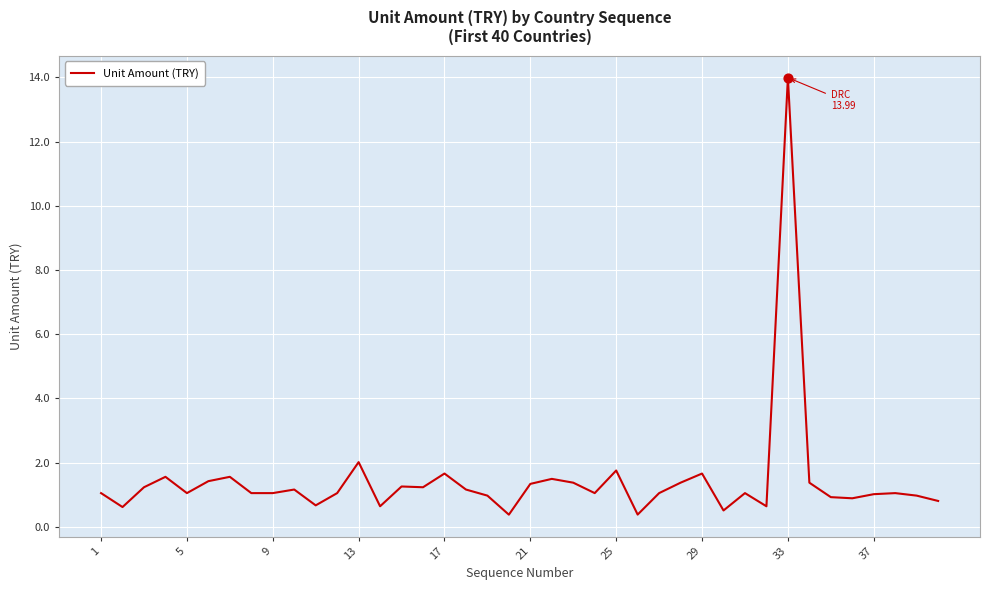

What is the difference between the maximum and minimum values?

13.6